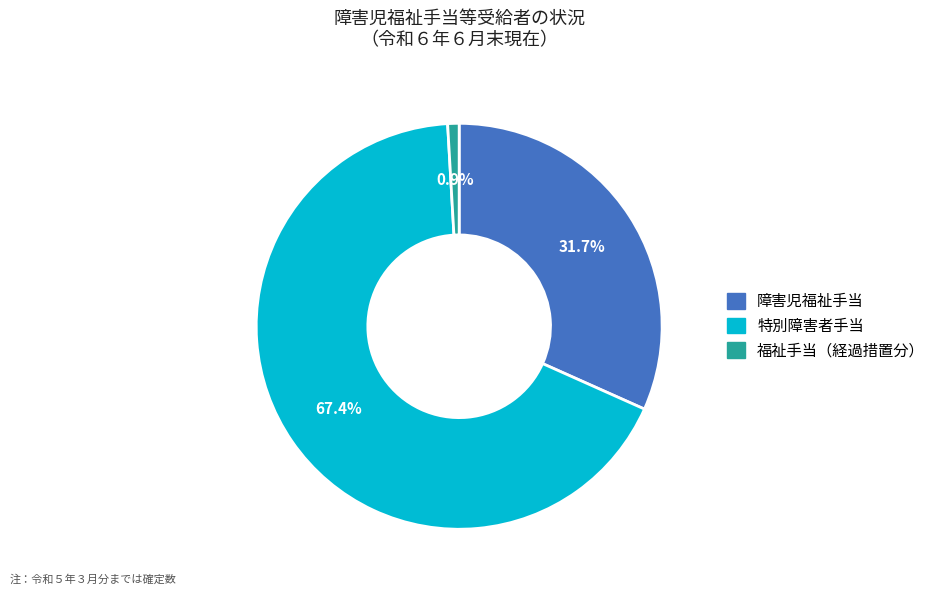

What is the largest slice in the pie chart?

特別障害者手当